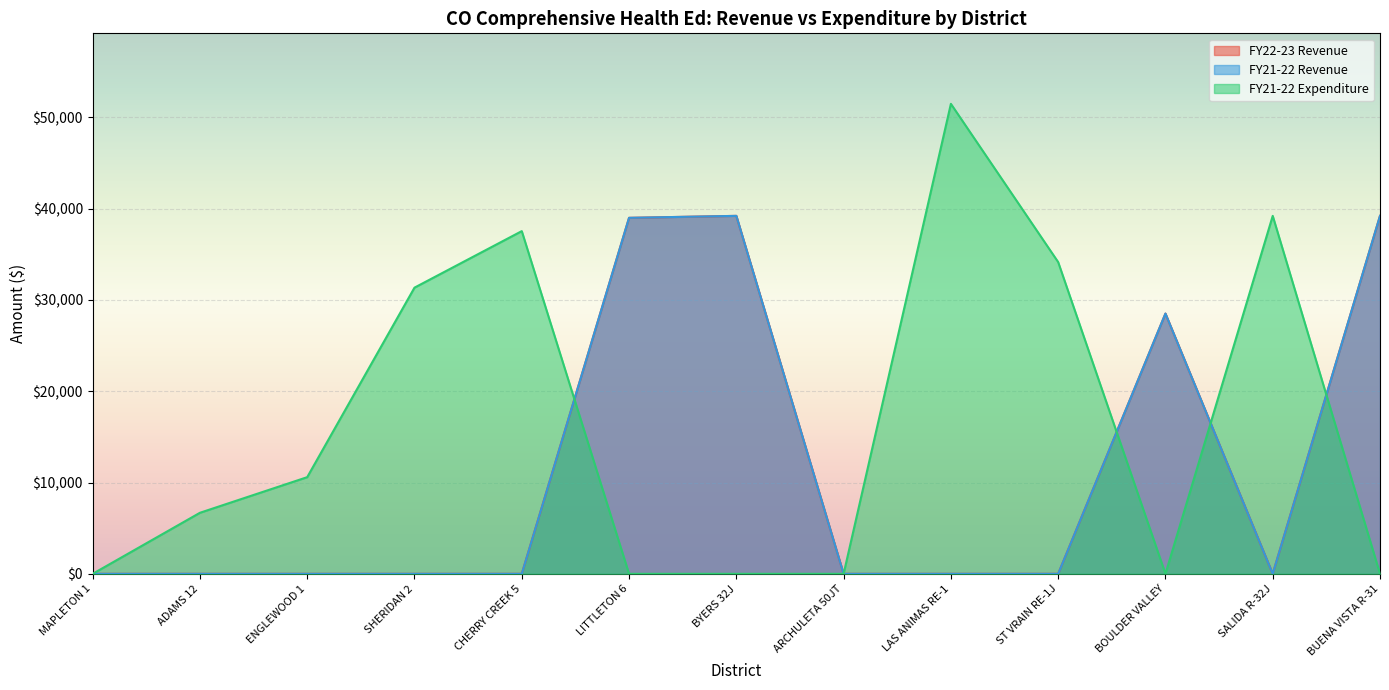

After their last crossing, which series has the higher values: FY21-22 Revenue or FY21-22 Expenditure?

FY21-22 Revenue